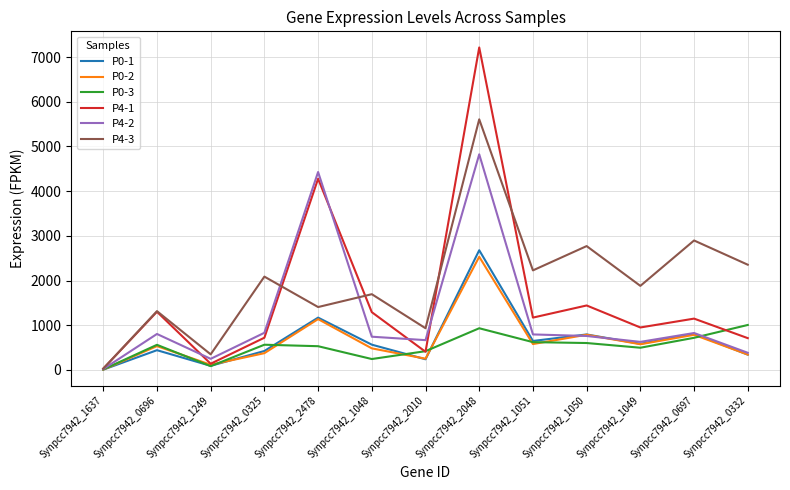

Which series has the widest spread of values?

P4-1